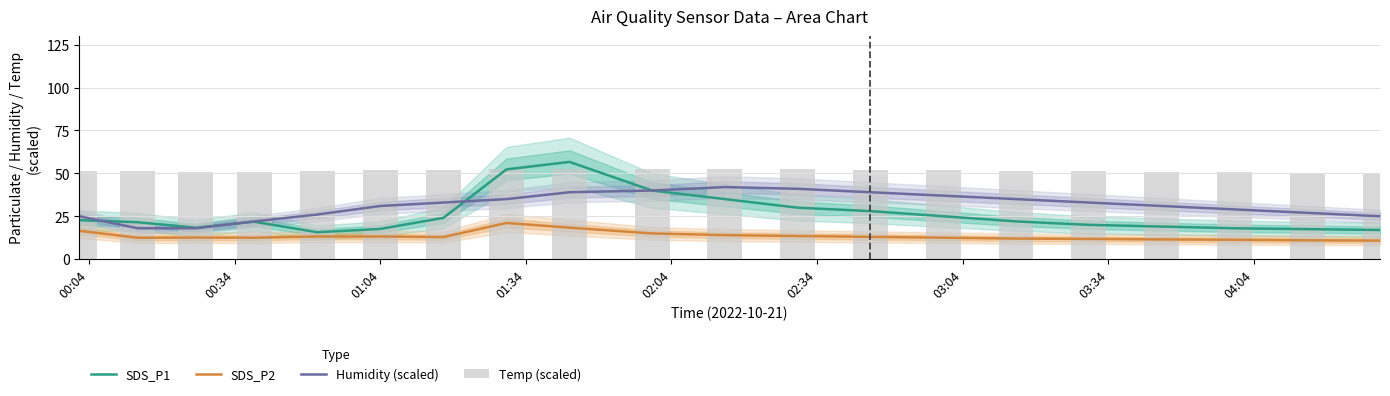

Reading right to left, transcribe all the data shown in this chart.

SDS_P1: 17.0	17.5	18.0	19.0	20.0	22.0	25.0	28.0	30.0	35.0	40.0	56.7	52.3	24.1	17.6	15.7	21.8	18.3	21.5	22.7
SDS_P2: 10.8	11.0	11.3	11.5	11.8	12.0	12.5	13.0	13.5	14.0	15.0	18.4	21.1	12.9	13.2	13.2	12.5	12.6	12.5	16.5
Humidity (scaled): 25.0	27.0	29.0	31.0	33.0	35.0	37.0	39.0	41.0	42.0	40.0	39.0	35.0	33.0	31.0	26.0	22.0	18.0	18.0	25.0
Temp (scaled): 50.4	50.4	50.7	51.0	51.3	51.6	51.9	52.2	52.5	52.8	52.8	52.5	52.5	52.2	51.9	51.3	50.7	50.7	51.3	51.6